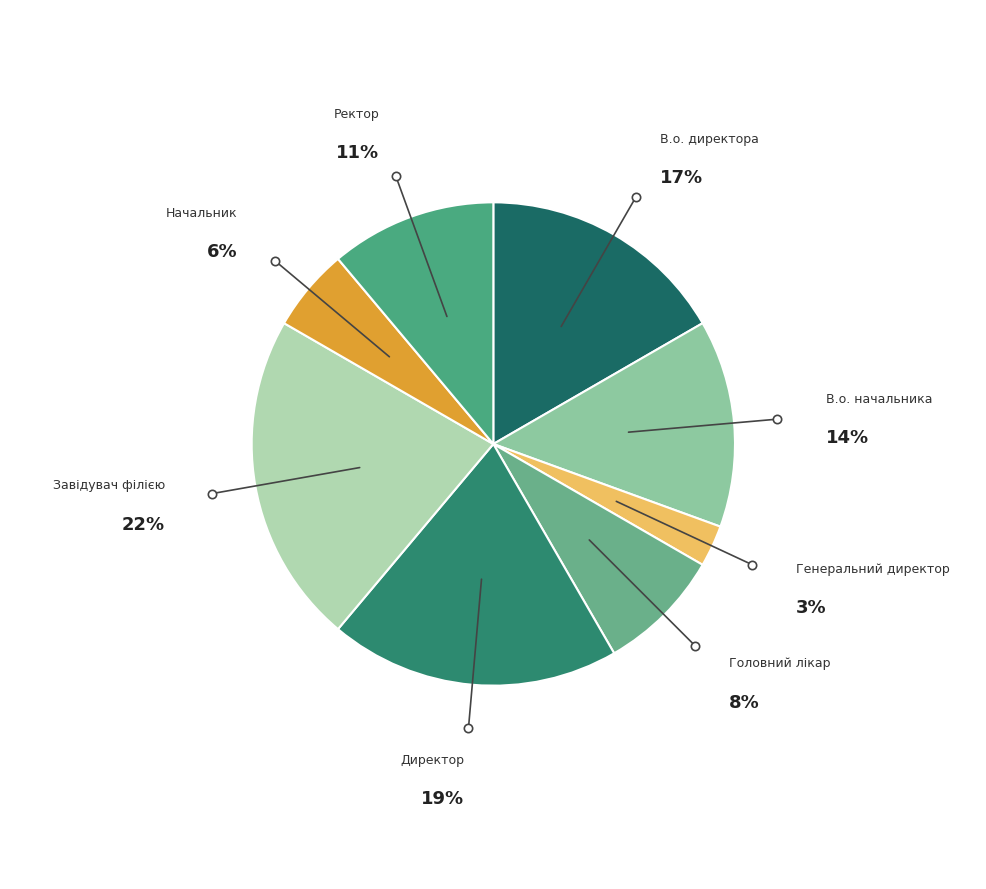

What is the ratio of the value at Ректор to the value at Директор?

0.6